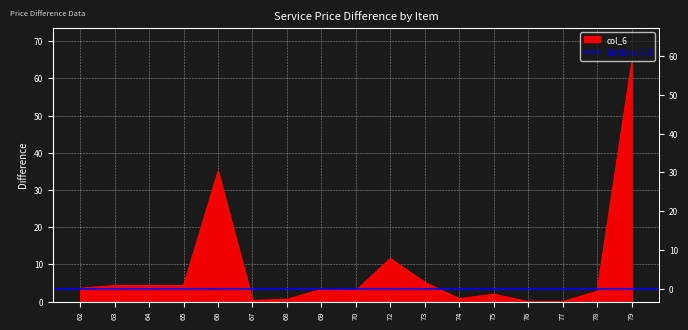

What is the change in value from 63 to 68?

-3.7